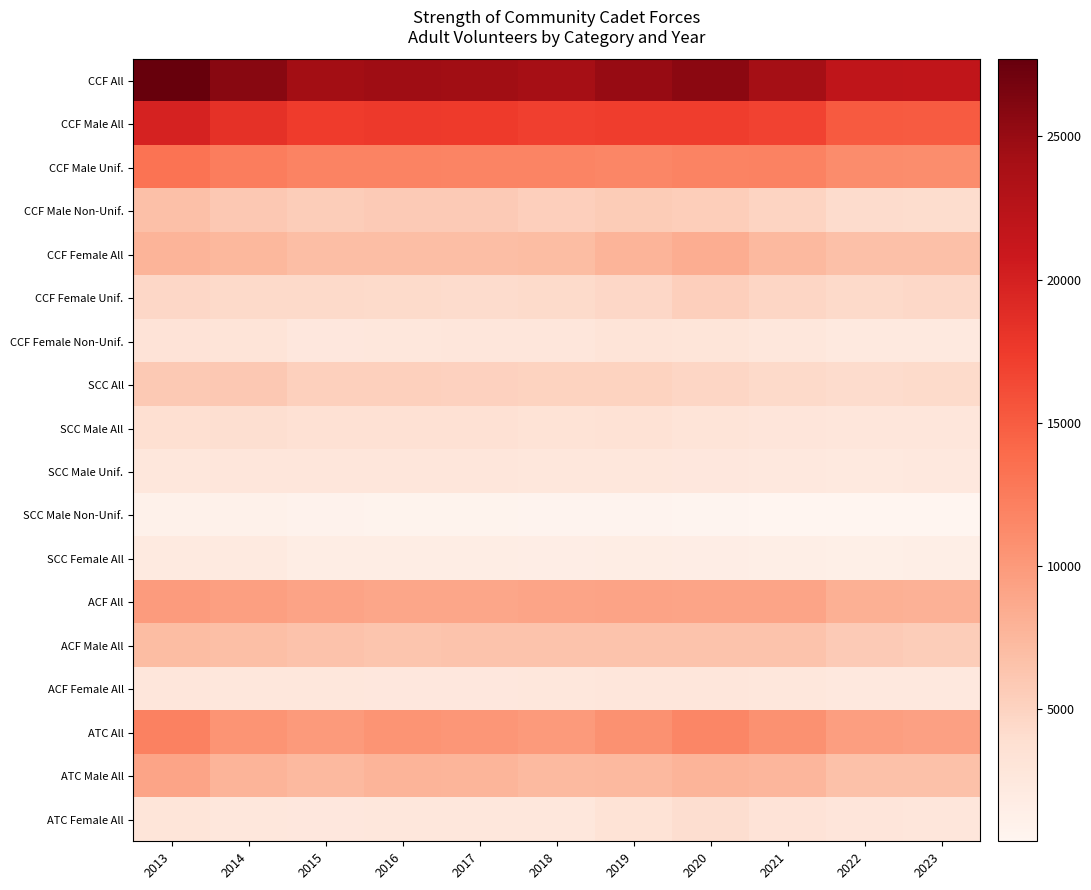

Which series changed the most between 2015 and 2016?

ATC All